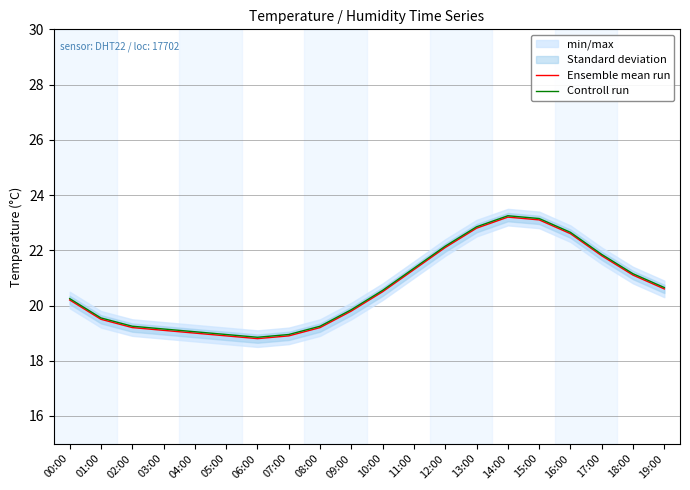

At which label does Ensemble mean run reach its minimum?

06:00